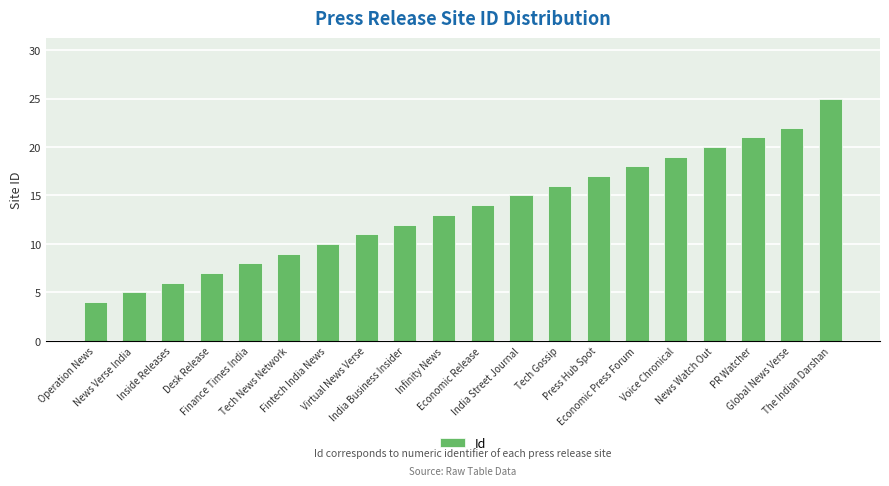

What is the ratio of the value at Fintech India News to the value at Tech News Network?

1.1